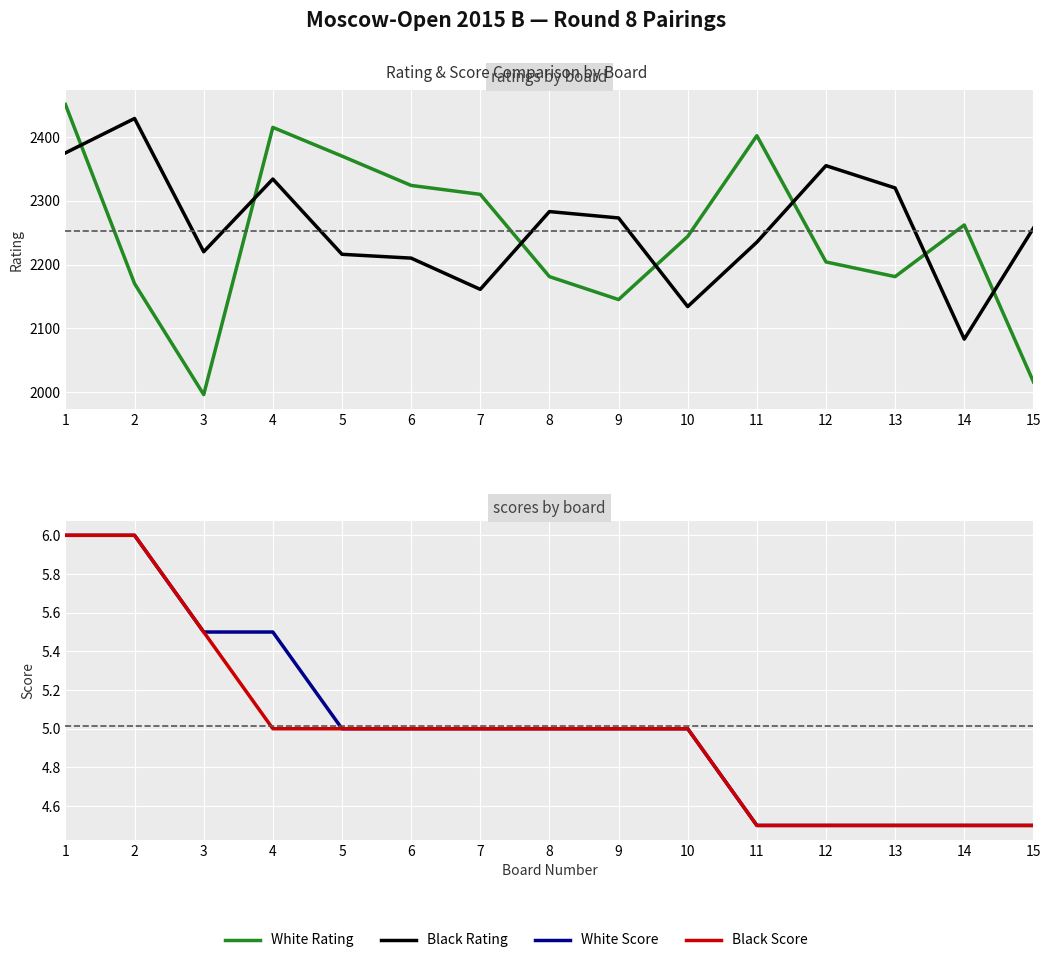

What is the value of the White Rating point at the 7th from the left?

2310.0